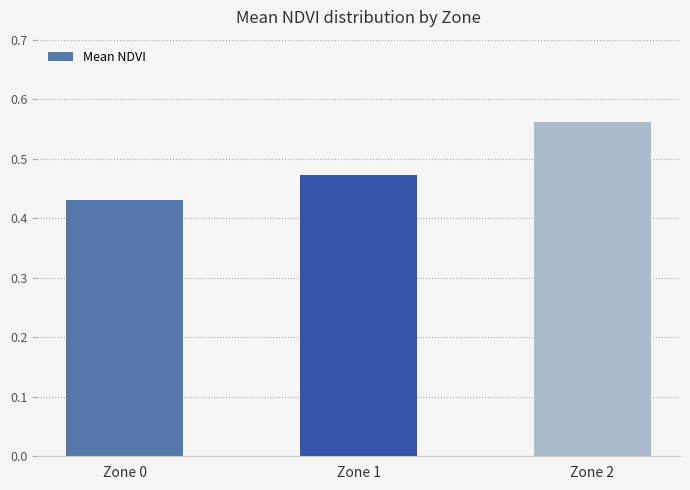

Does the chart contain any negative values?

No